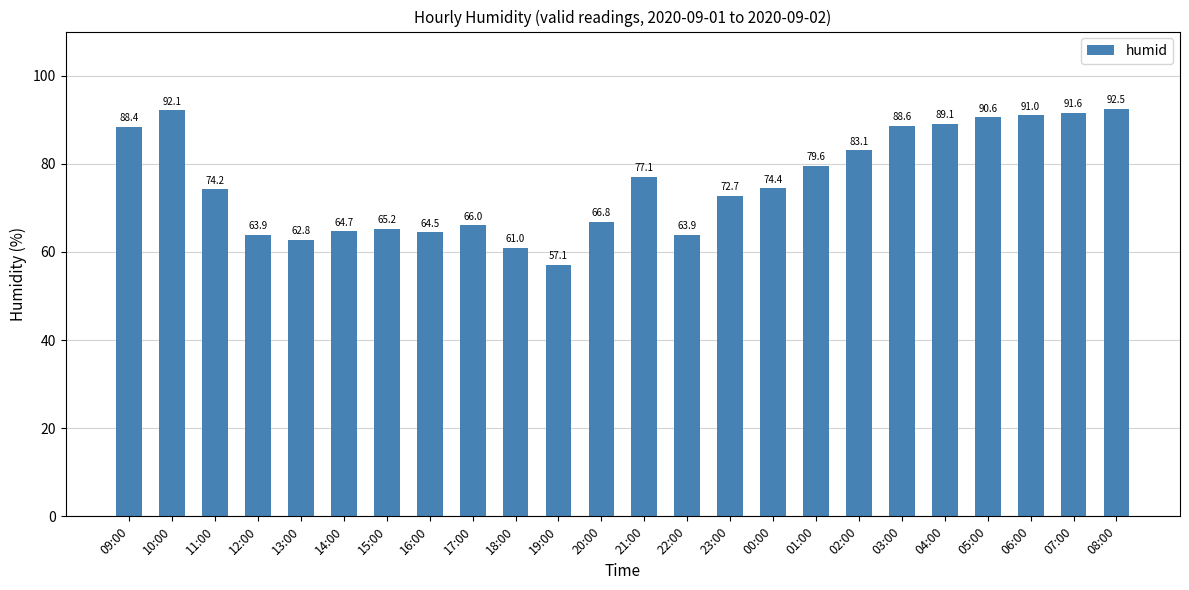

Approximately how many times larger is the value at 01:00 compared to 10:00?

0.9